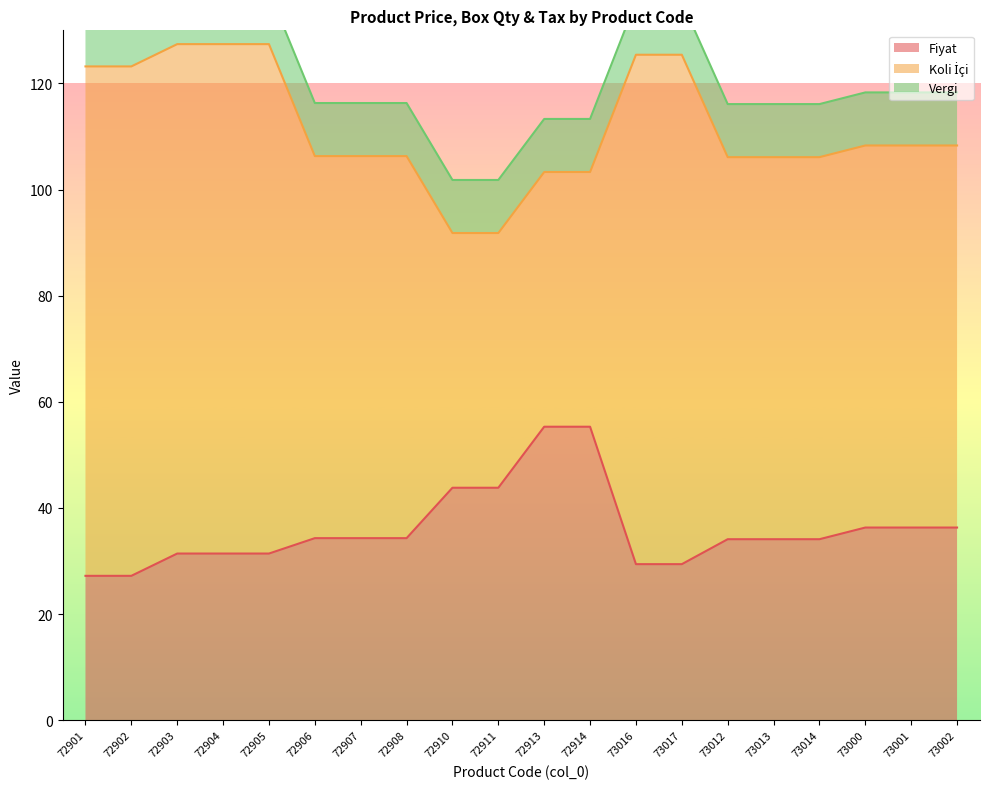

True or false: Vergi and Fiyat intersect in this chart.

False